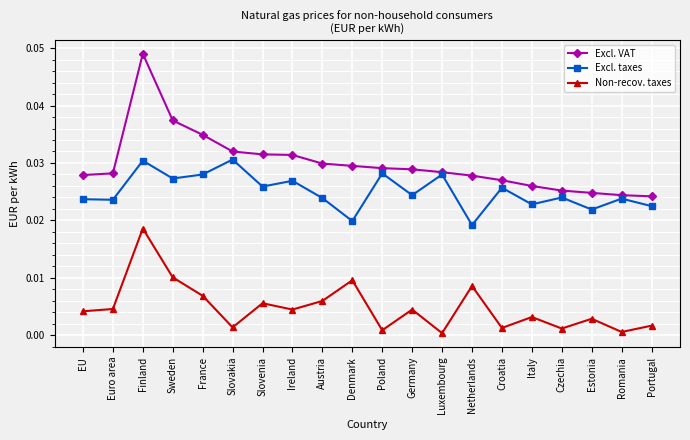

Is it true that Excl. taxes equals 0.0 at Italy?

True